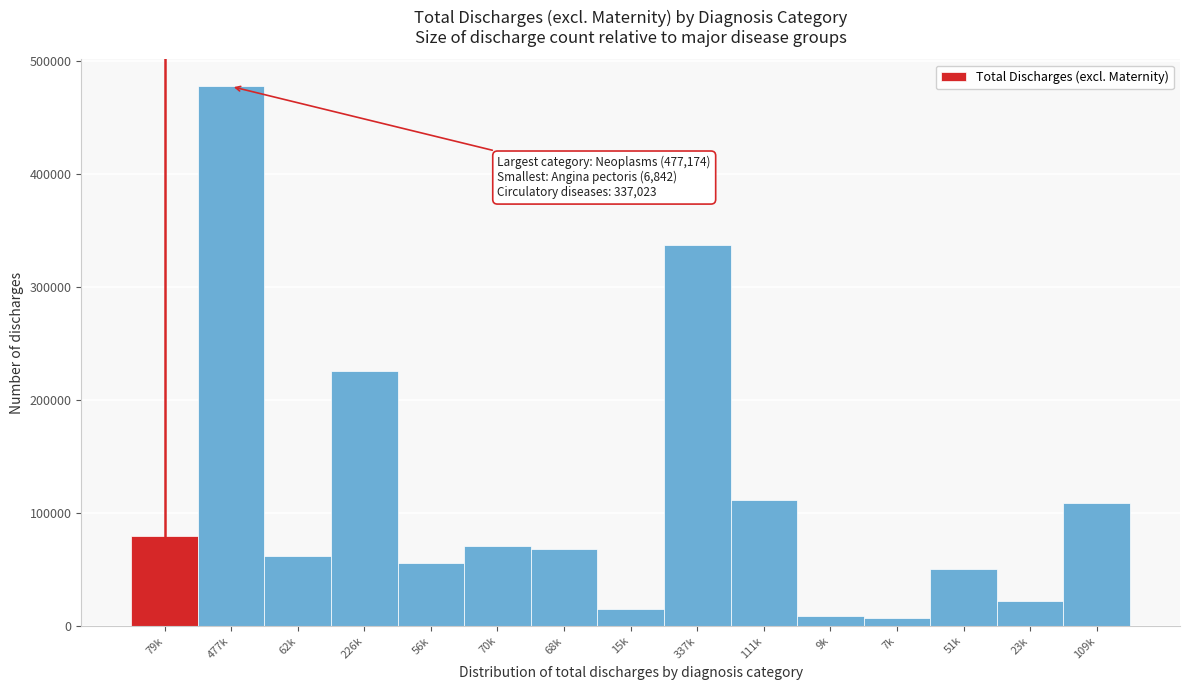

What is the maximum value shown in the chart?

477174